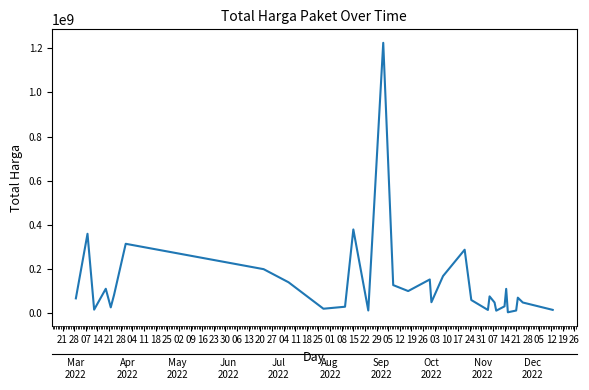

At which label is the value closest to 614253500?

15